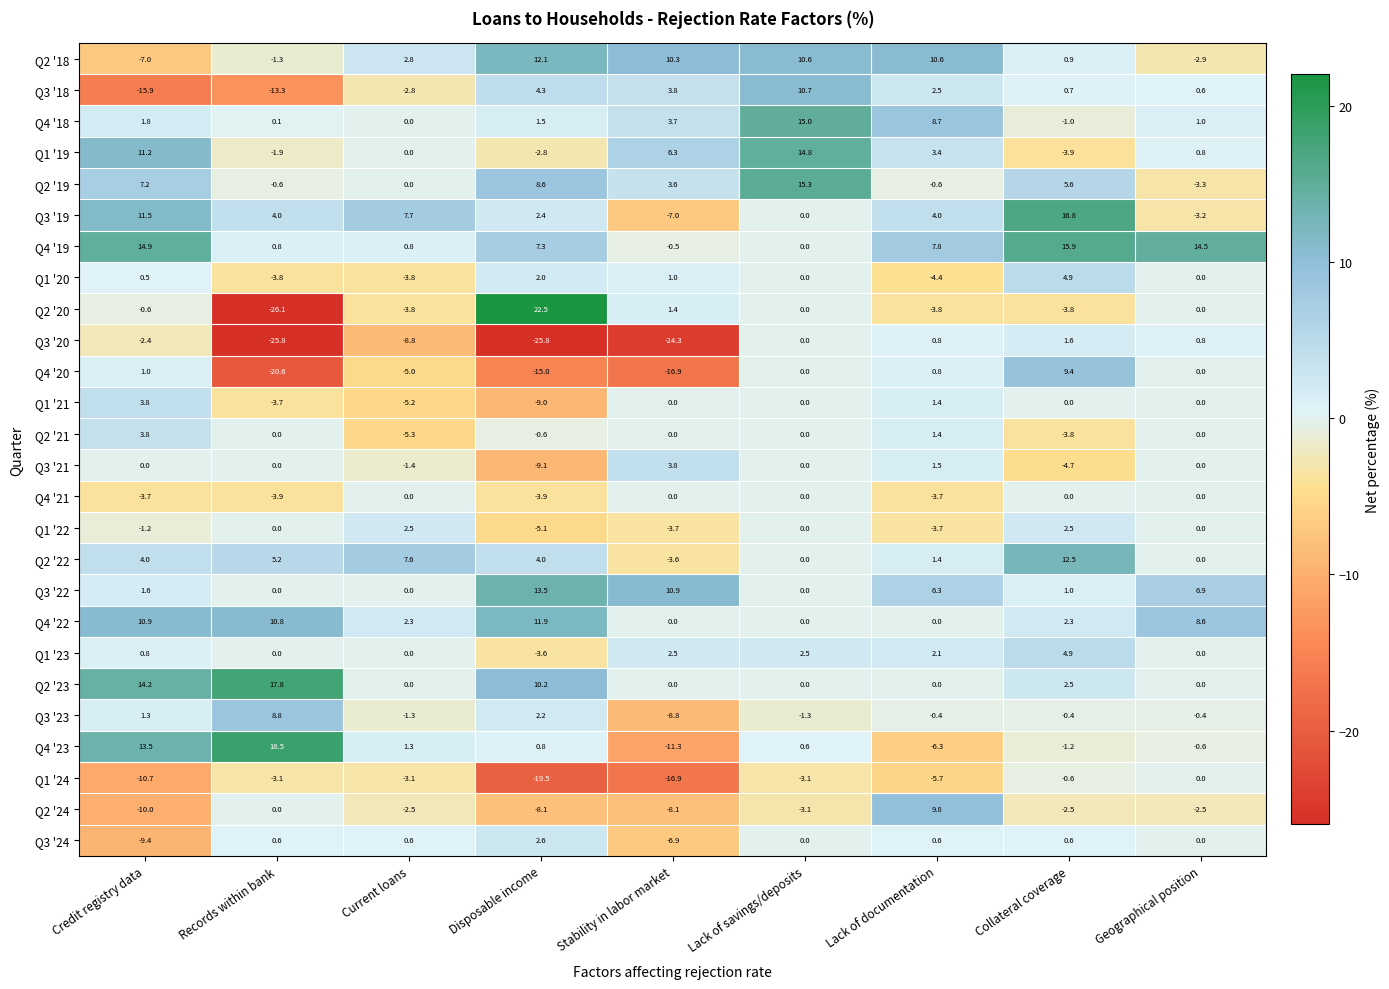

What is the difference between the maximum and second lowest values in the Q4 '18 series?

15.0